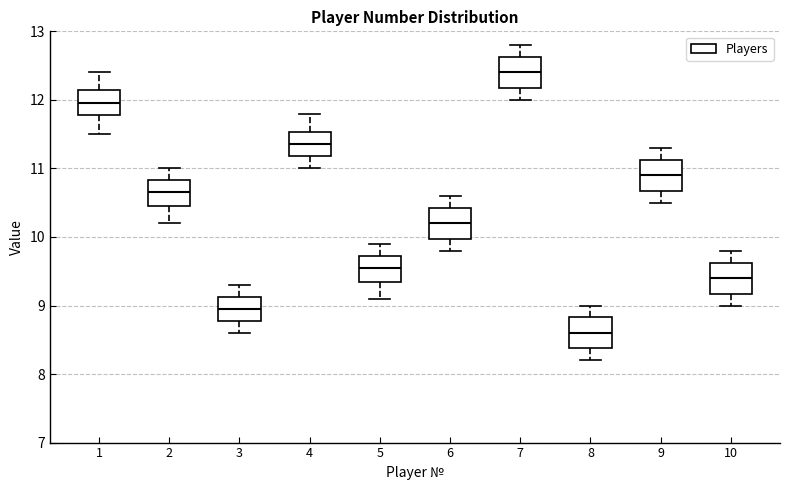

Where is the lower edge of the box at x = 9 on the y-axis? The values are not printed on the chart, so give them approximately, as read against the axis.

10.7